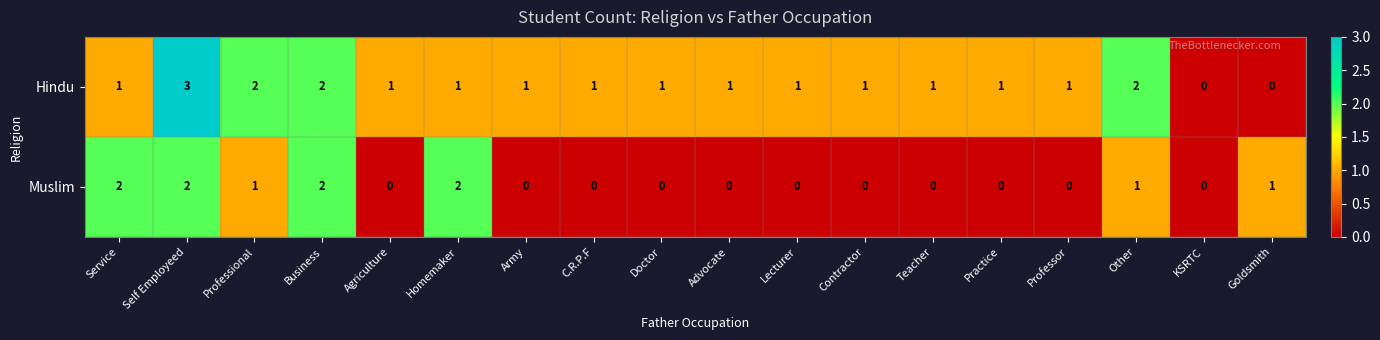

How many Hindu values are between 1 and 2?

15